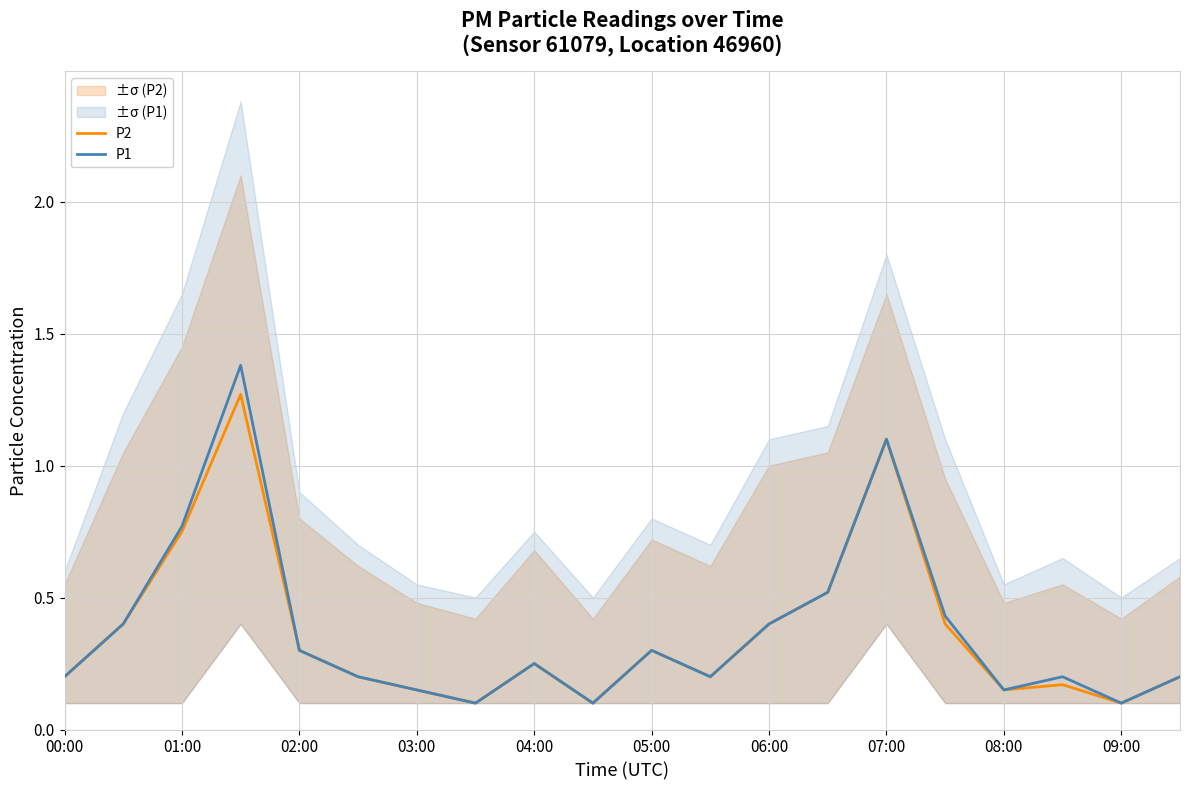

Is it true that P2 equals 0.1 at 09:00?

True